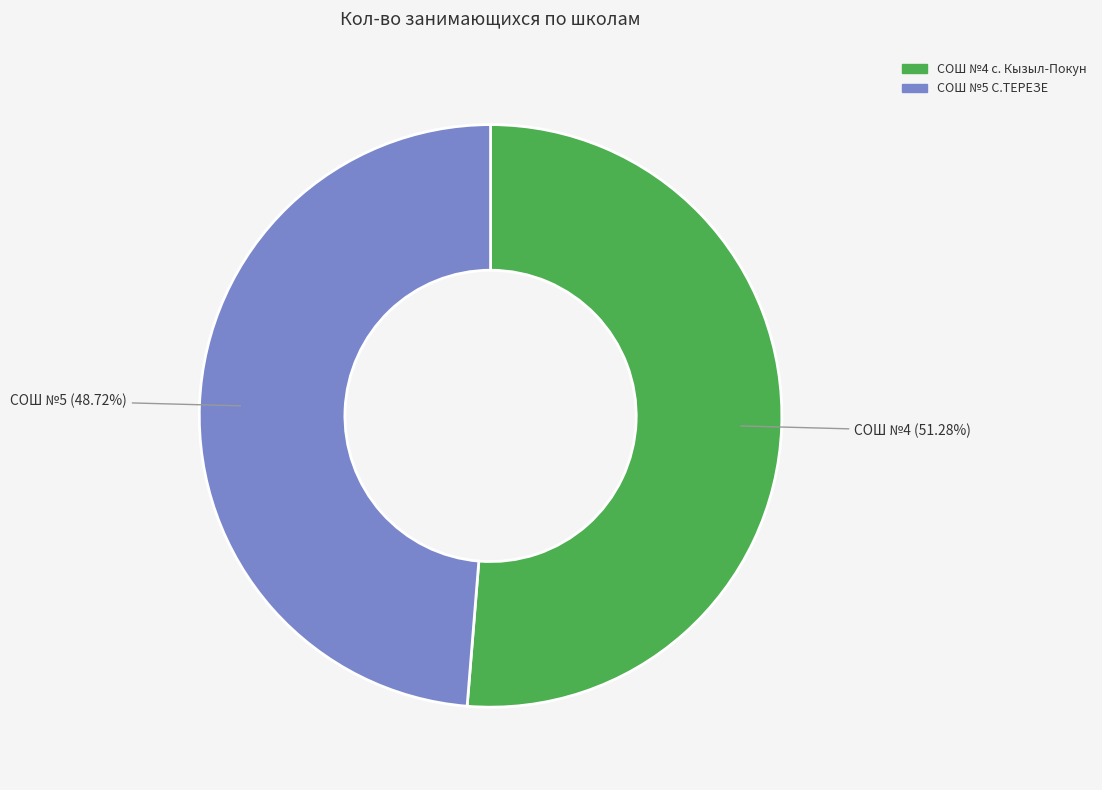

What is the largest slice in the pie chart?

СОШ №4 с. Кызыл-Покун